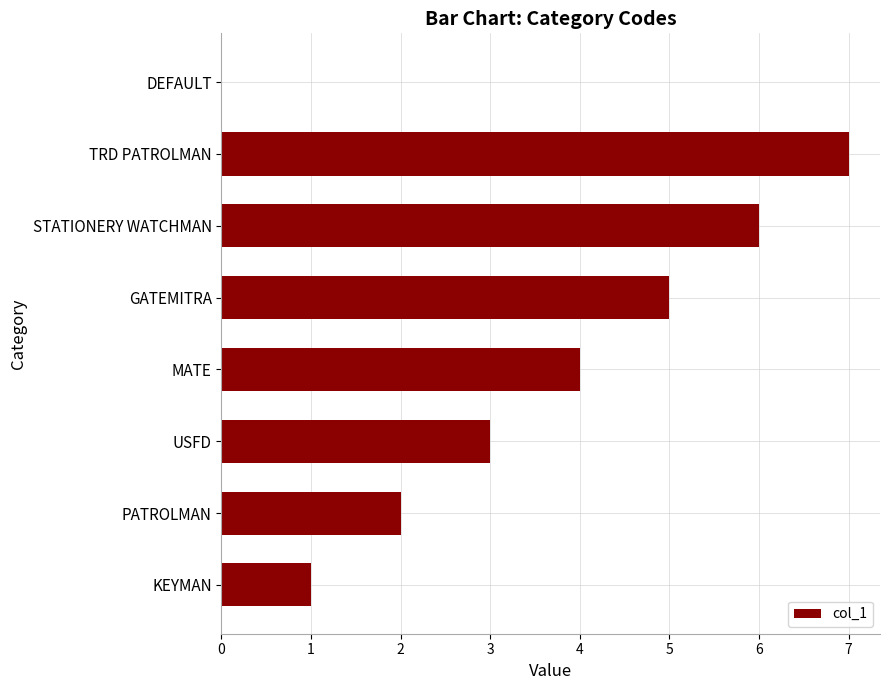

Which has a higher value, MATE or TRD PATROLMAN?

TRD PATROLMAN